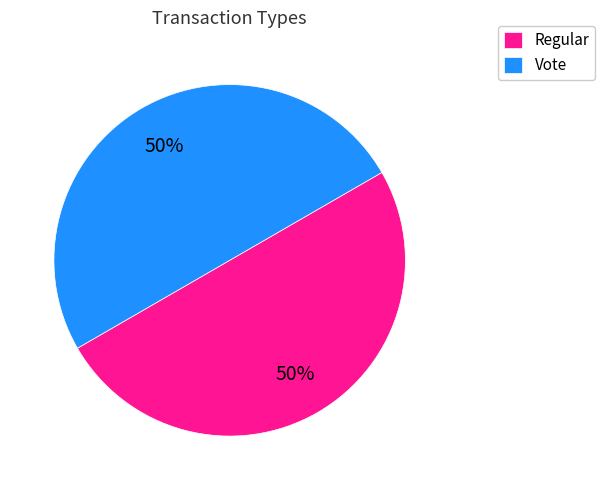

True or false: Regular accounts for 50% of the total.

True